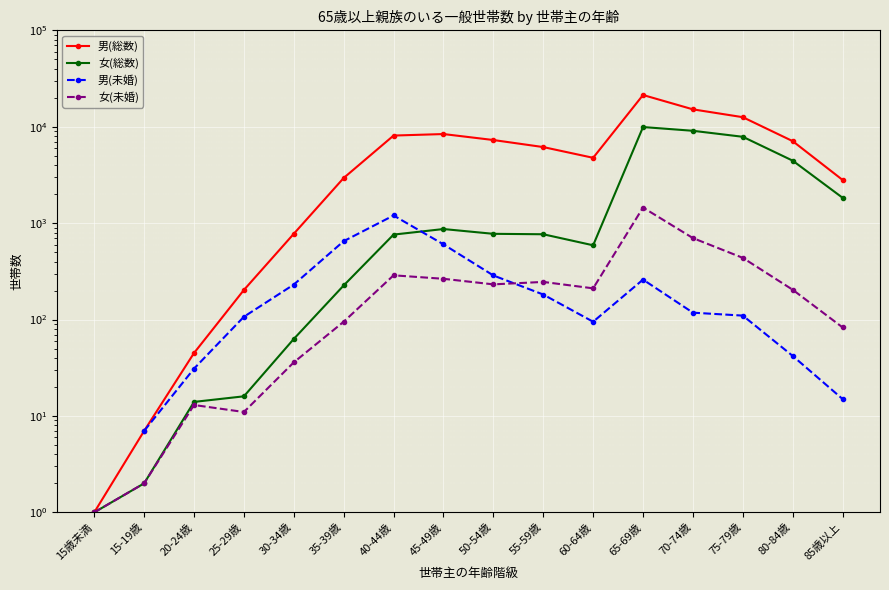

True or false: 男(総数) and 男(未婚) cross at least once.

False